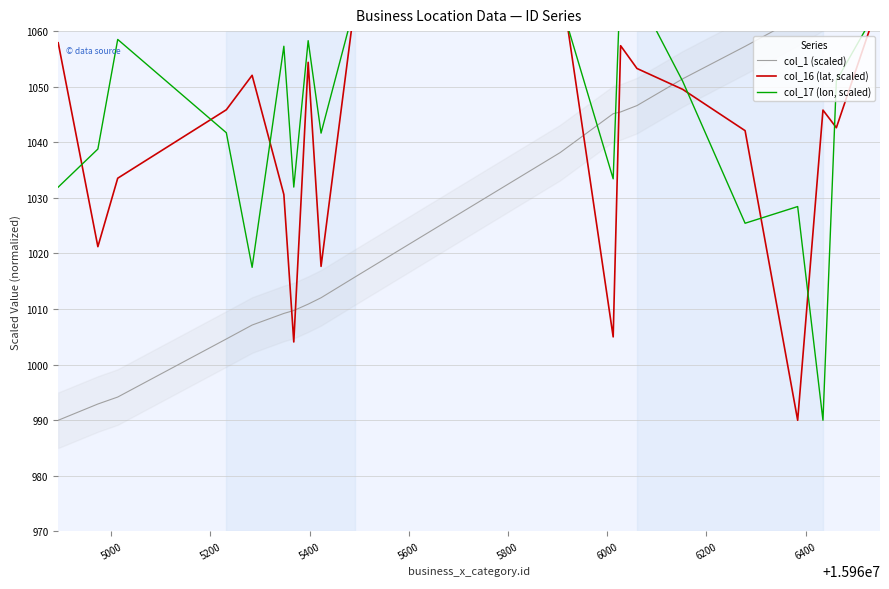

How many data points in col_16 (lat, scaled) are above 1045?

11